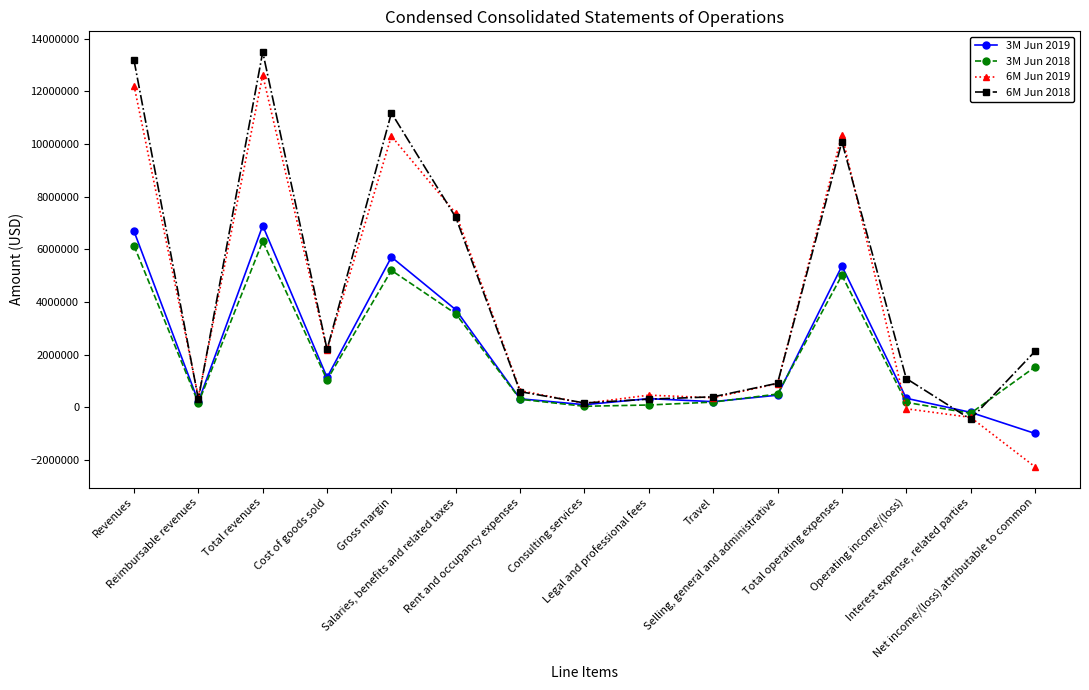

How many data points in 6M Jun 2019 are less than 634520?

7